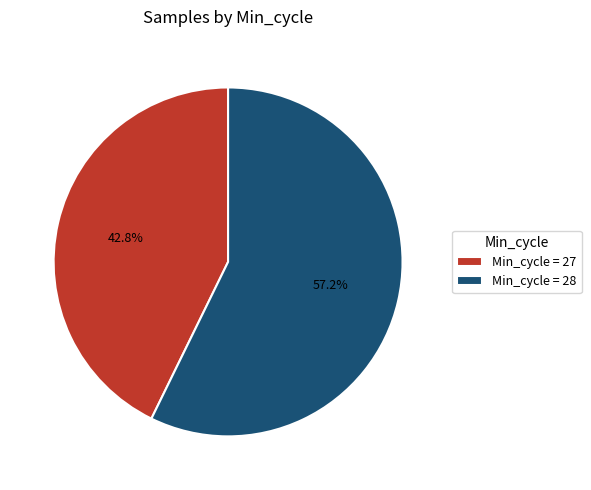

Approximately how many times larger is the value at Min_cycle = 27 compared to Min_cycle = 28?

0.7